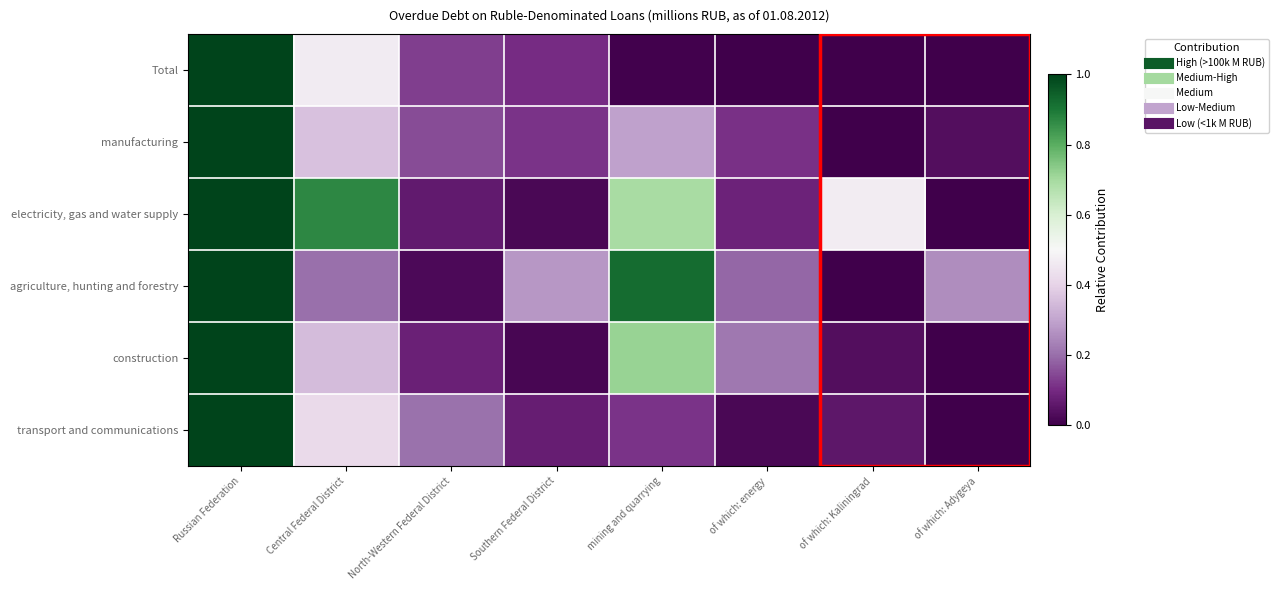

Reading right to left, what are all the values shown in this chart?

Total: of which: Adygeya=0.0	of which: Kaliningrad=0.0	of which: energy=0.0	mining and quarrying=0.0	Southern Federal District=0.1	North-Western Federal District=0.1	Central Federal District=0.5	Russian Federation=1.0
manufacturing: of which: Adygeya=0.0	of which: Kaliningrad=0.0	of which: energy=0.1	mining and quarrying=0.3	Southern Federal District=0.1	North-Western Federal District=0.2	Central Federal District=0.4	Russian Federation=1.0
electricity, gas and water supply: of which: Adygeya=0.0	of which: Kaliningrad=0.5	of which: energy=0.1	mining and quarrying=0.7	Southern Federal District=0.0	North-Western Federal District=0.1	Central Federal District=0.9	Russian Federation=1.0
agriculture, hunting and forestry: of which: Adygeya=0.3	of which: Kaliningrad=0.0	of which: energy=0.2	mining and quarrying=0.9	Southern Federal District=0.3	North-Western Federal District=0.0	Central Federal District=0.2	Russian Federation=1.0
construction: of which: Adygeya=0.0	of which: Kaliningrad=0.0	of which: energy=0.2	mining and quarrying=0.7	Southern Federal District=0.0	North-Western Federal District=0.1	Central Federal District=0.3	Russian Federation=1.0
transport and communications: of which: Adygeya=0.0	of which: Kaliningrad=0.1	of which: energy=0.0	mining and quarrying=0.1	Southern Federal District=0.1	North-Western Federal District=0.2	Central Federal District=0.4	Russian Federation=1.0